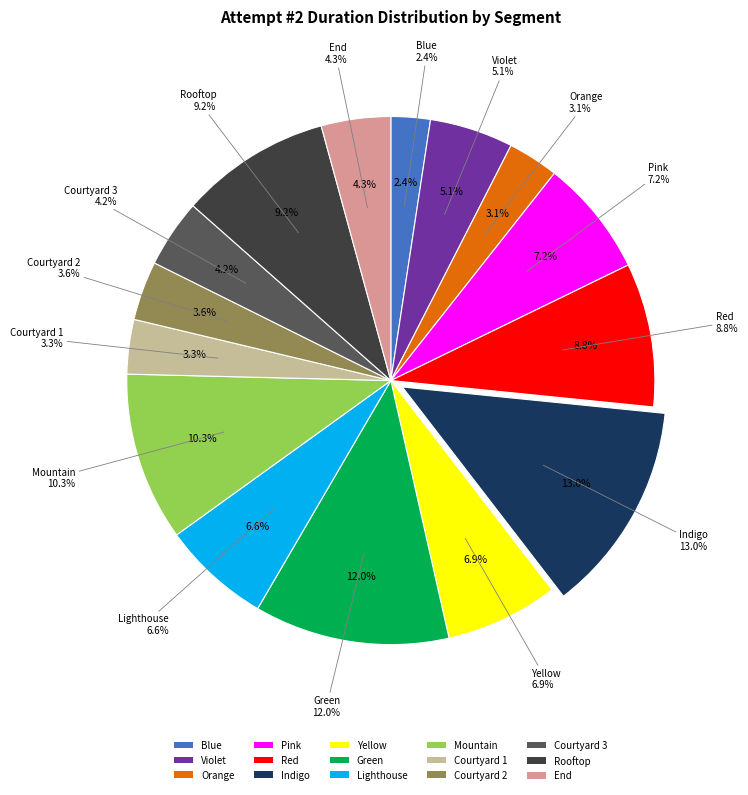

Does Lighthouse represent more than half of the total?

No